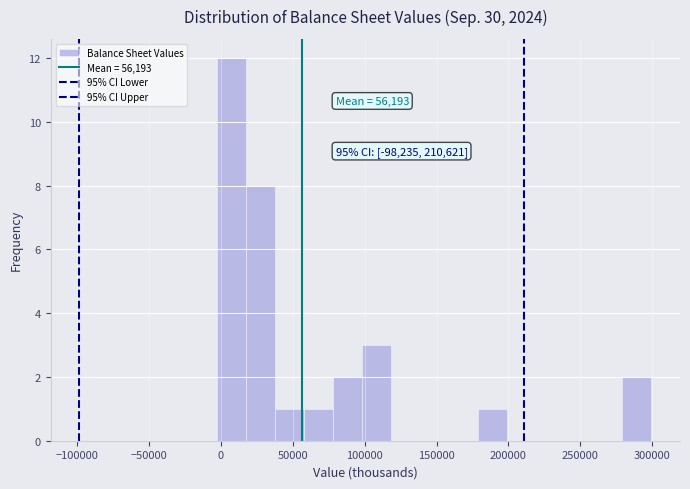

Over which range of the x-axis is the bar tallest?

0 to 20000